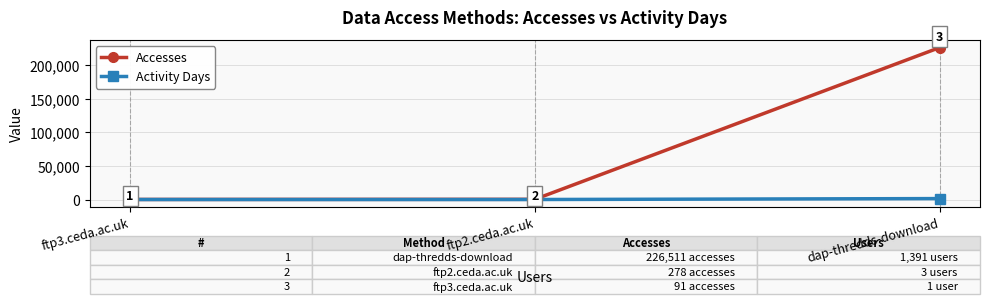

What is the total value across all series at dap-thredds-download?

227903